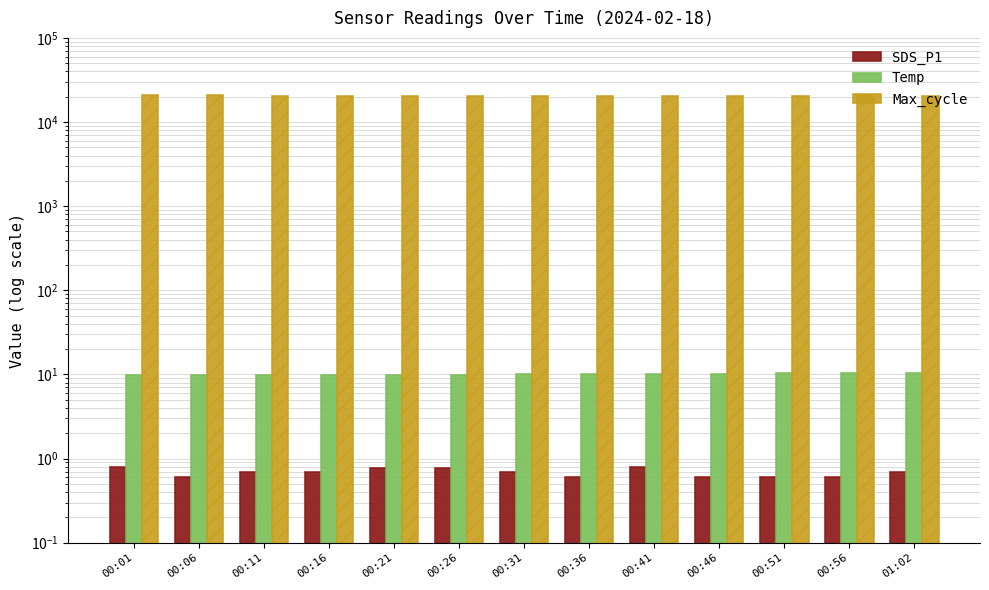

Is the value of Max_cycle at 00:51 greater than the value of Temp at 00:51?

Yes